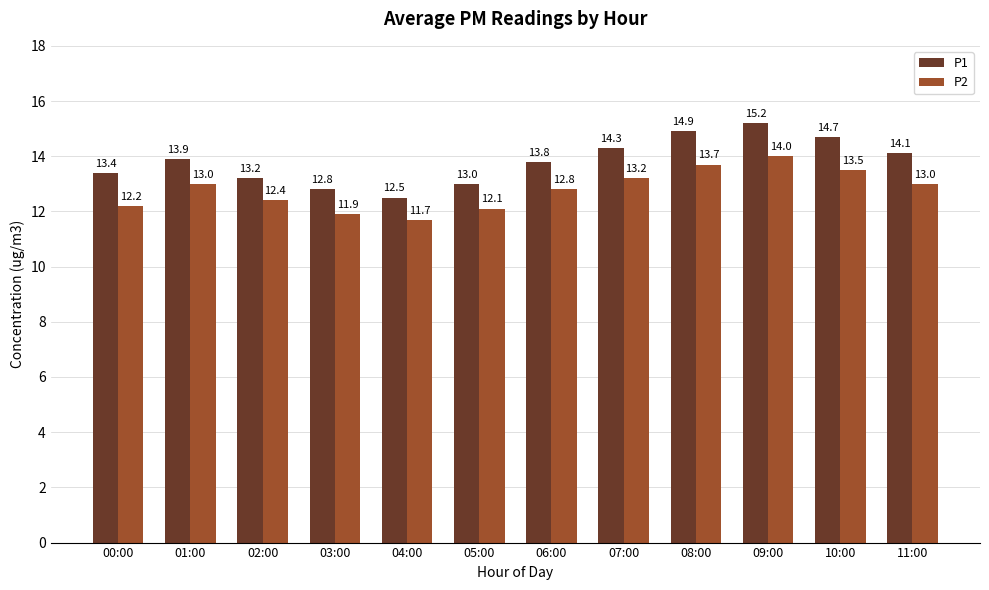

How many groups of bars are there?

12